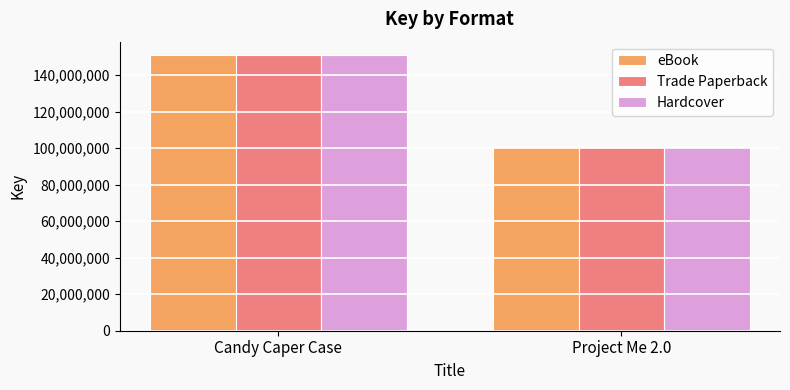

The Hardcover series shows 150767635 at Candy Caper Case. True or false?

True